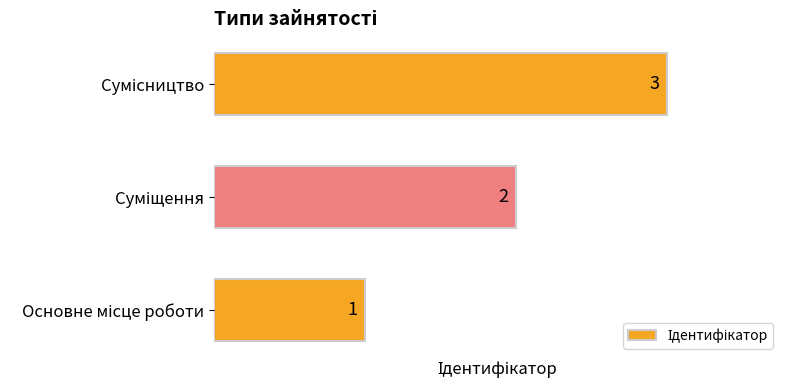

What is the maximum value shown in the chart?

3